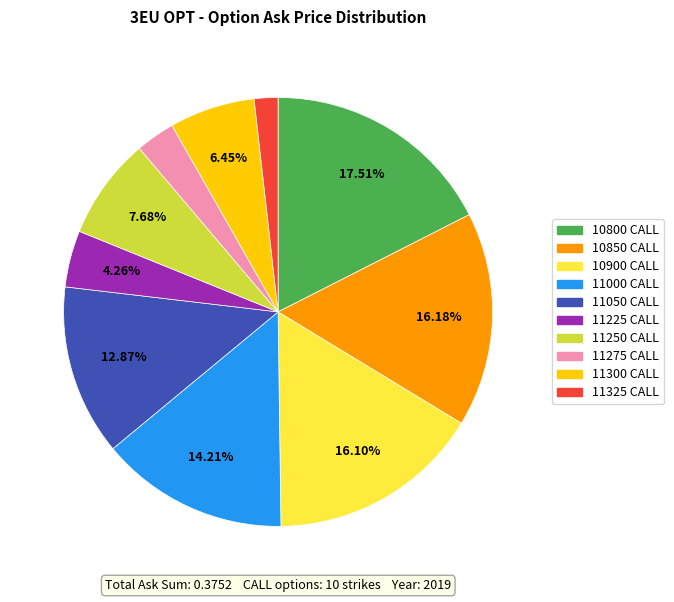

Count the number of slices in the pie.

10